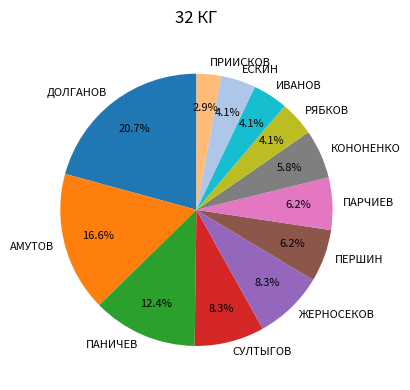

To the nearest percent, what portion does СУЛТЫГОВ represent?

8%